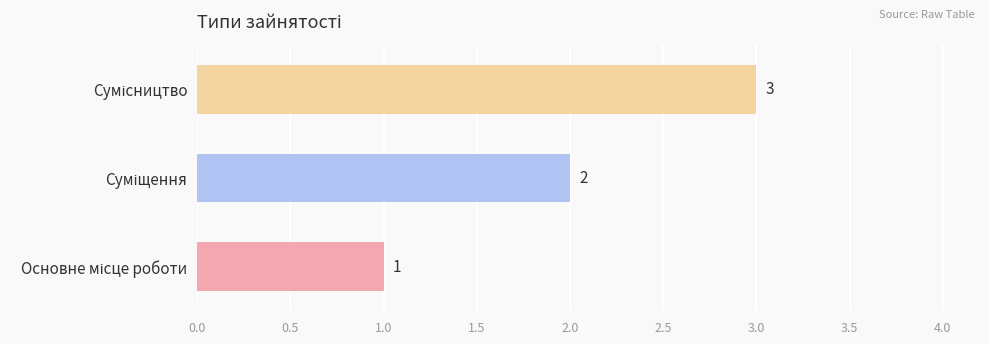

What is the sum of all values?

6